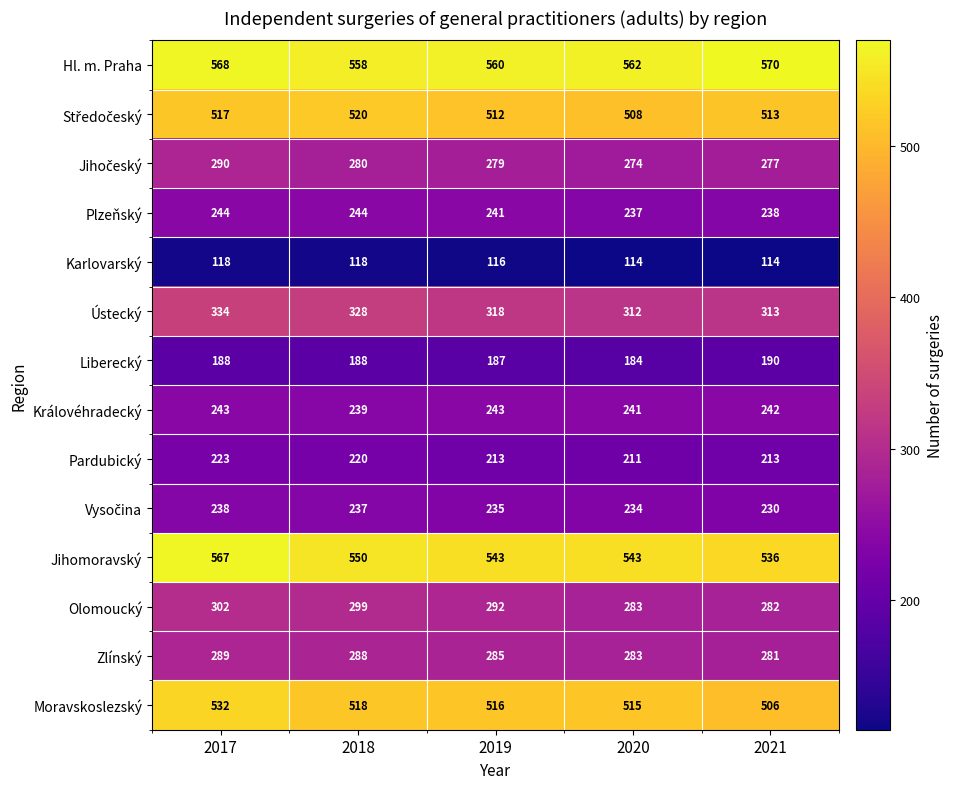

Which series changed the most between 2017 and 2019?

Jihomoravský